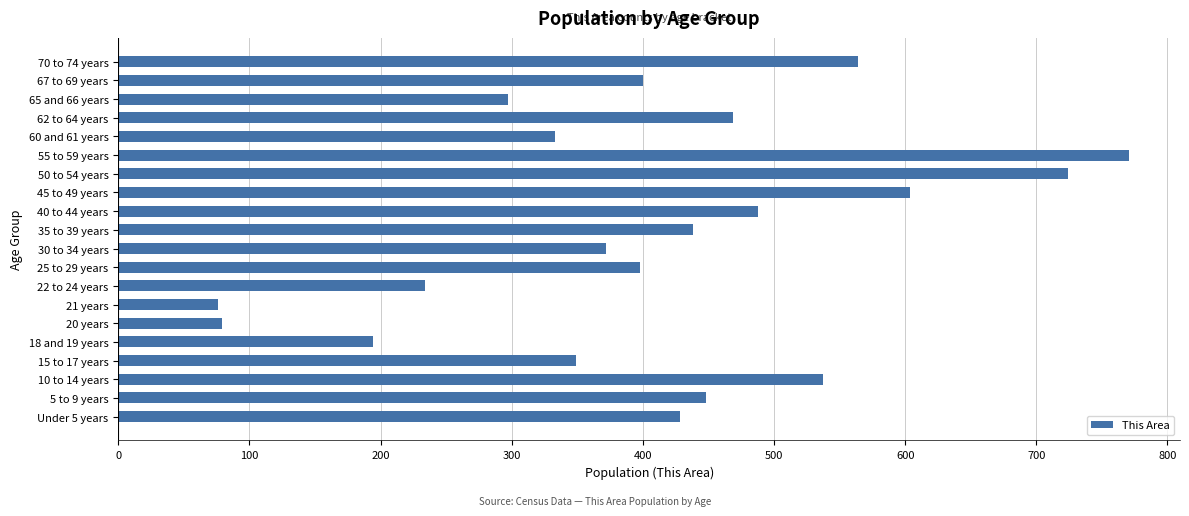

What is the greatest value displayed?

771